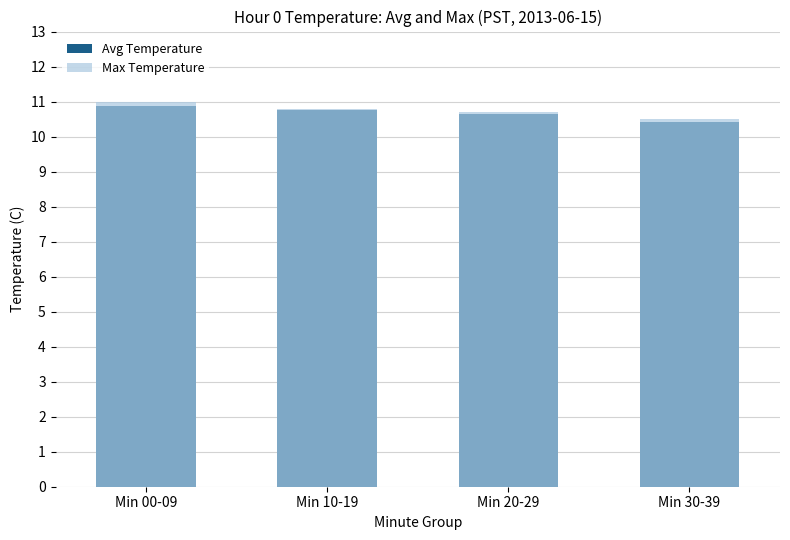

How many bars are there in each group?

2